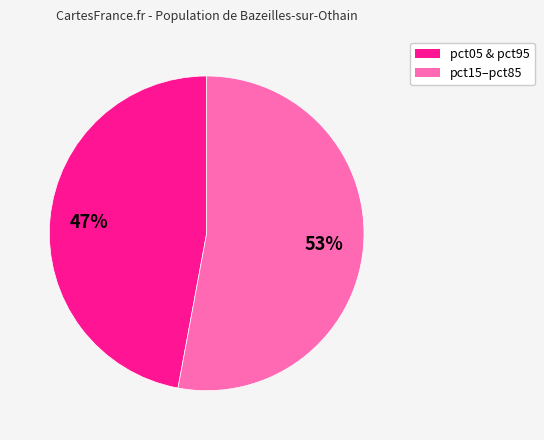

Is there a majority slice in this chart?

Yes